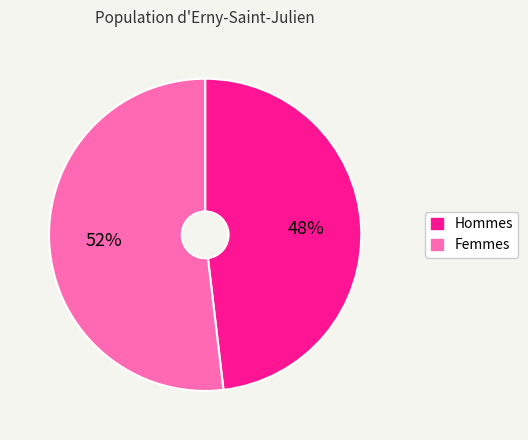

Which has a higher value, Femmes or Hommes?

Femmes